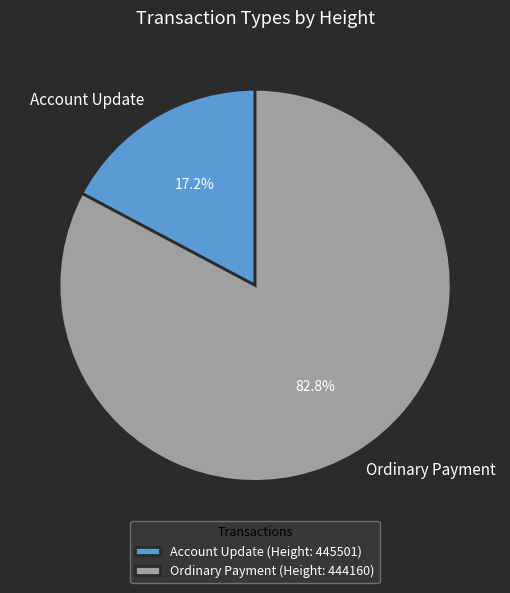

Between Ordinary Payment and Account Update, which is larger?

Ordinary Payment